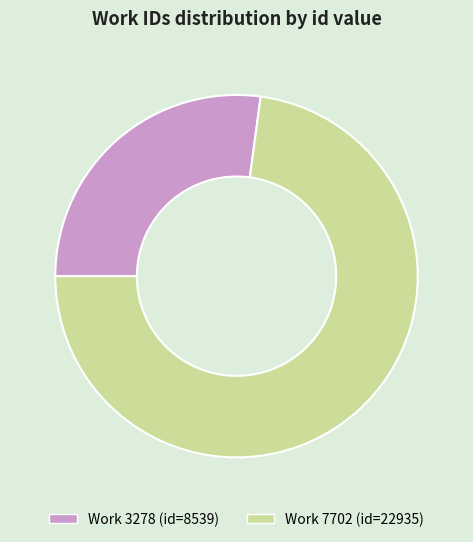

Combined, do Work 3278 (id=8539) and Work 7702 (id=22935) account for over 50%?

Yes